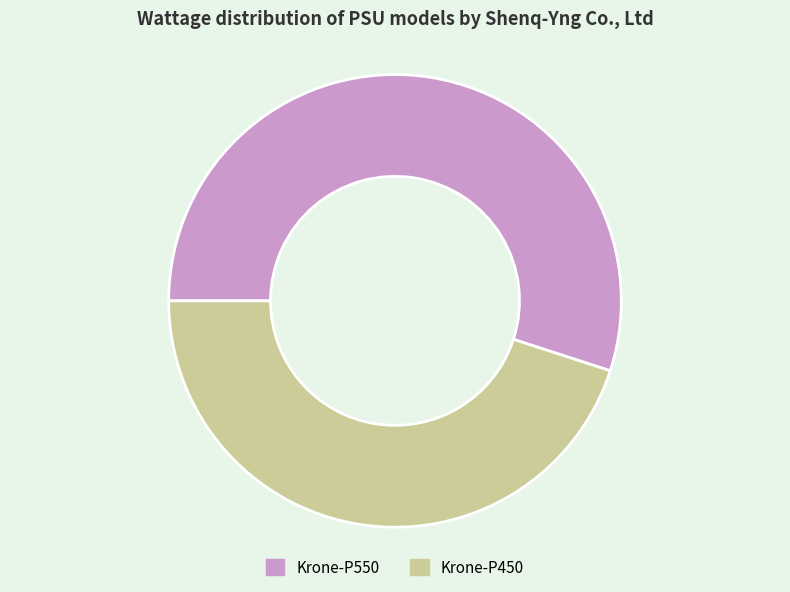

Which category has the biggest portion of the pie?

Krone-P550